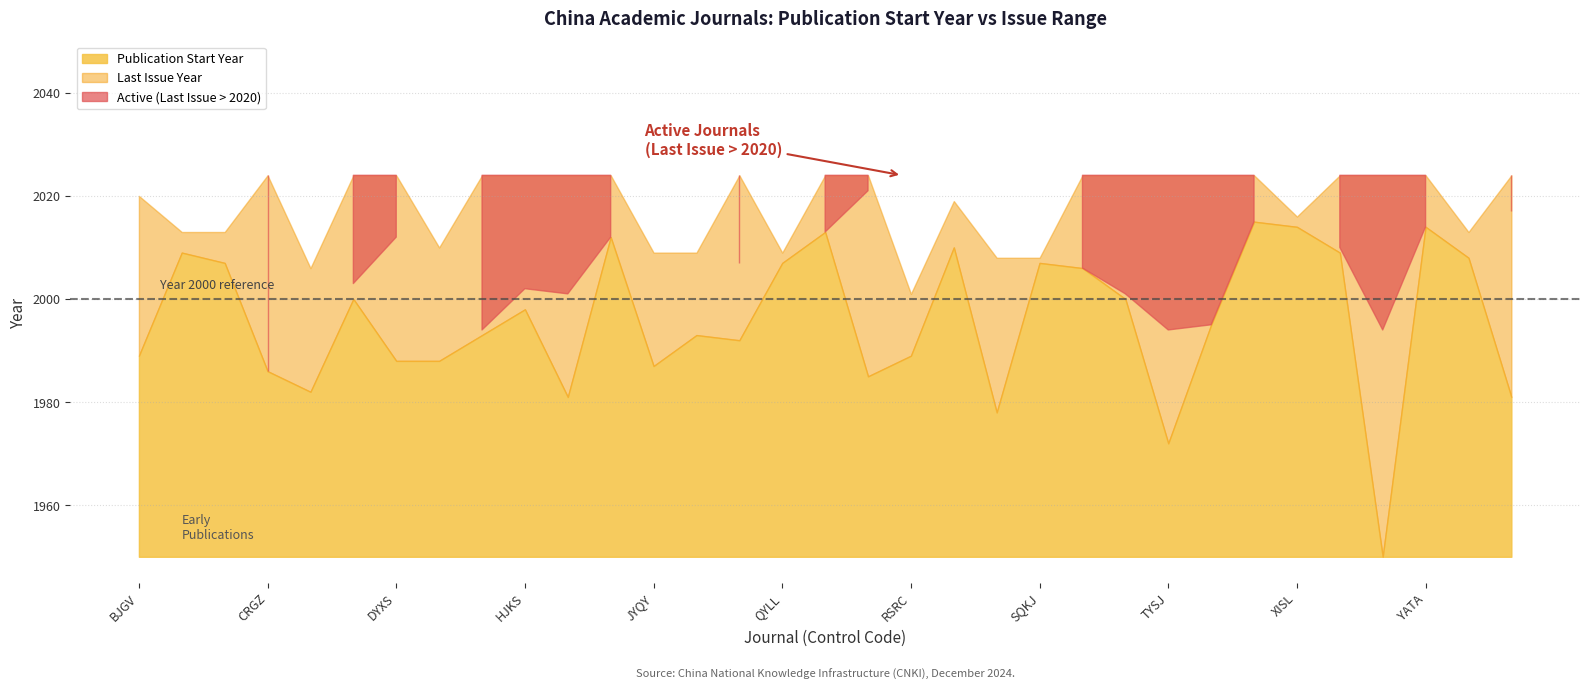

Between CJJY and DYXS, which is larger?

CJJY